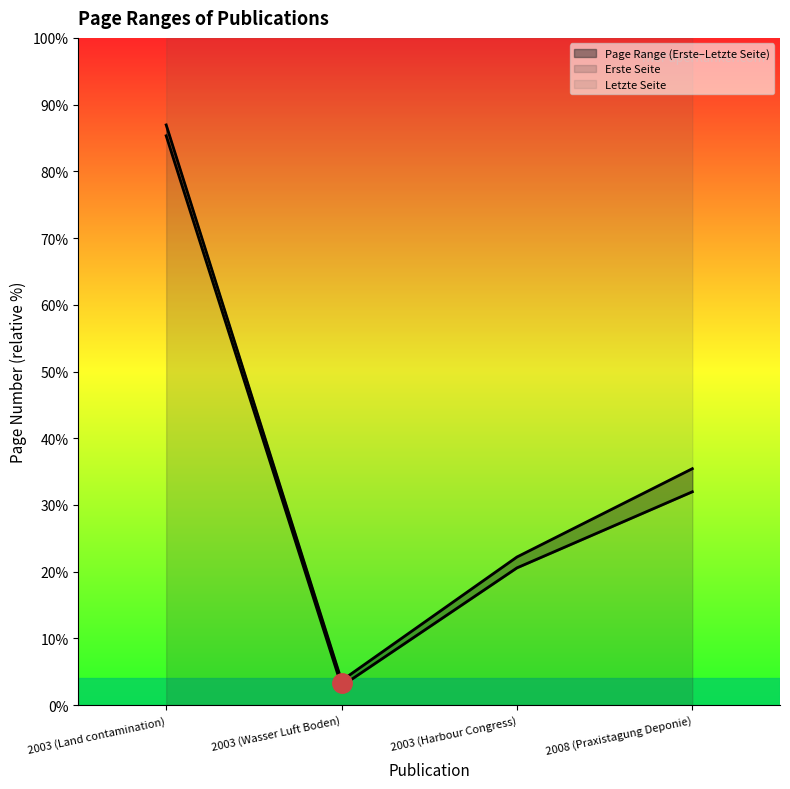

List the series in order of their overall mean, lowest first.

Erste Seite, Letzte Seite